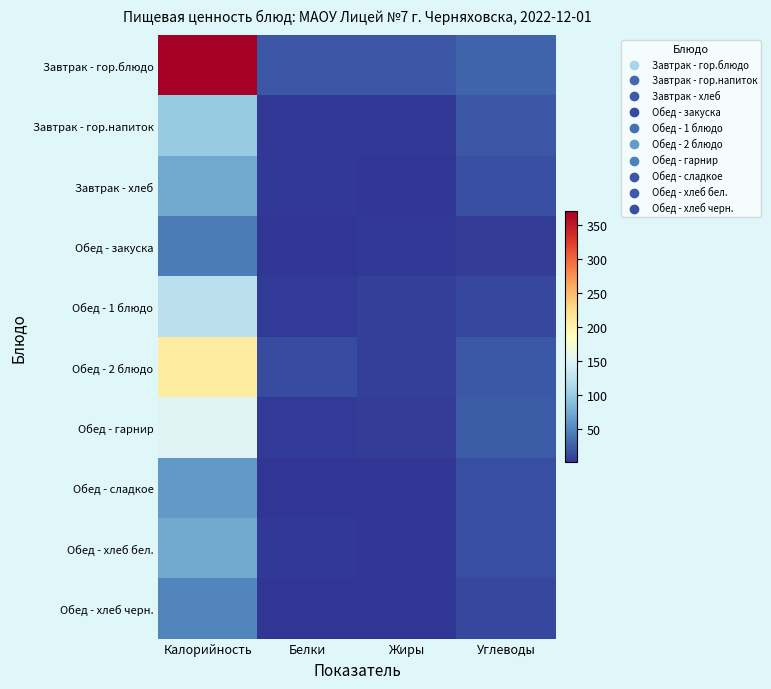

At Белки, list the series in order from largest to smallest.

Завтрак - гор.блюдо, Обед - 2 блюдо, Обед - 1 блюдо, Обед - гарнир, Завтрак - гор.напиток, Завтрак - хлеб, Обед - хлеб бел., Обед - хлеб черн., Обед - закуска, Обед - сладкое